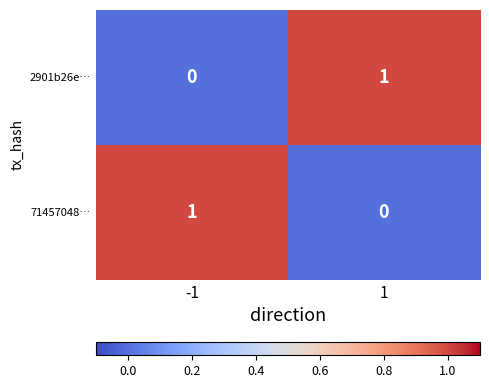

The 71457048… series shows 0 at 1. True or false?

True